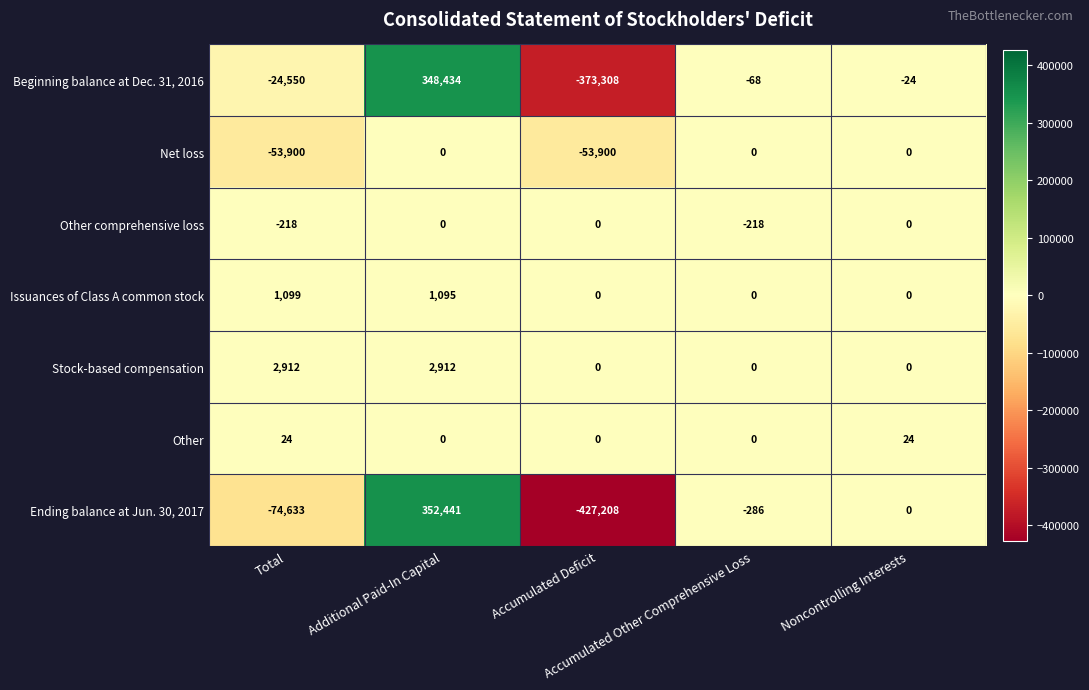

Which series has the widest spread of values?

Ending balance at Jun. 30, 2017